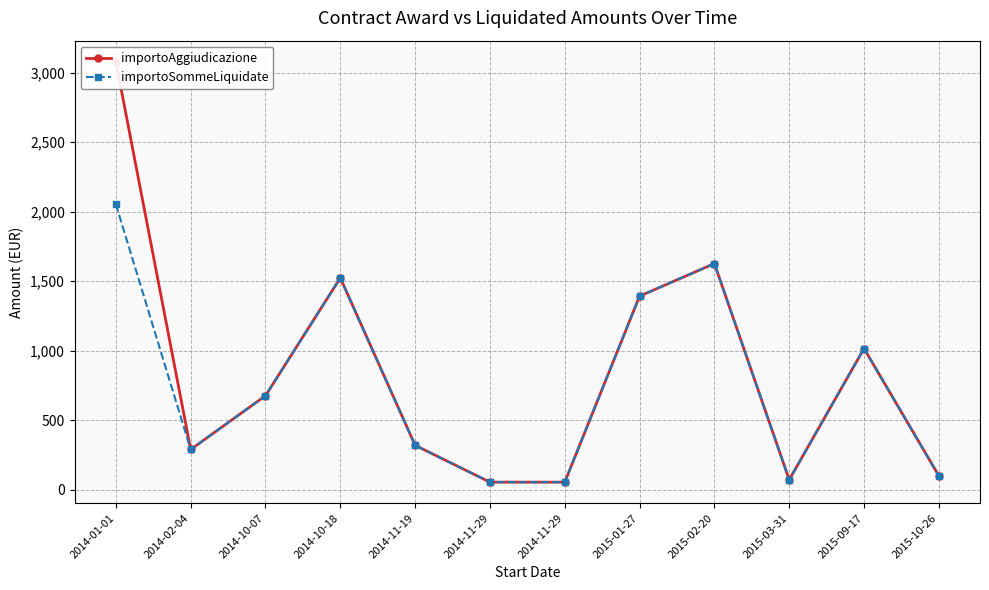

How many lines are shown in the chart?

2